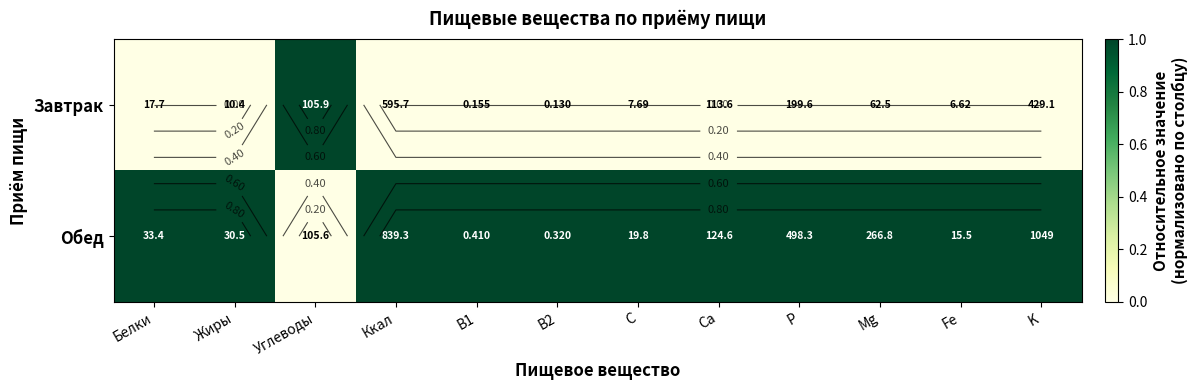

Which series has the widest spread of values?

Завтрак